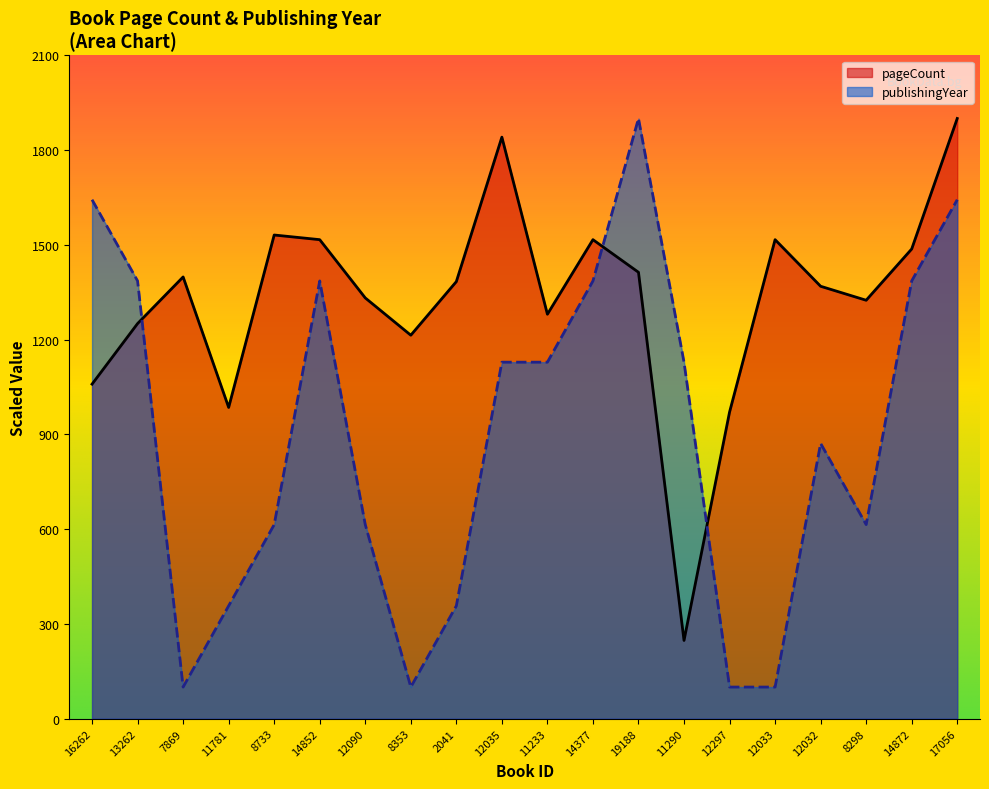

What is the sum of the publishingYear values at 12090 and 2041?

971.4